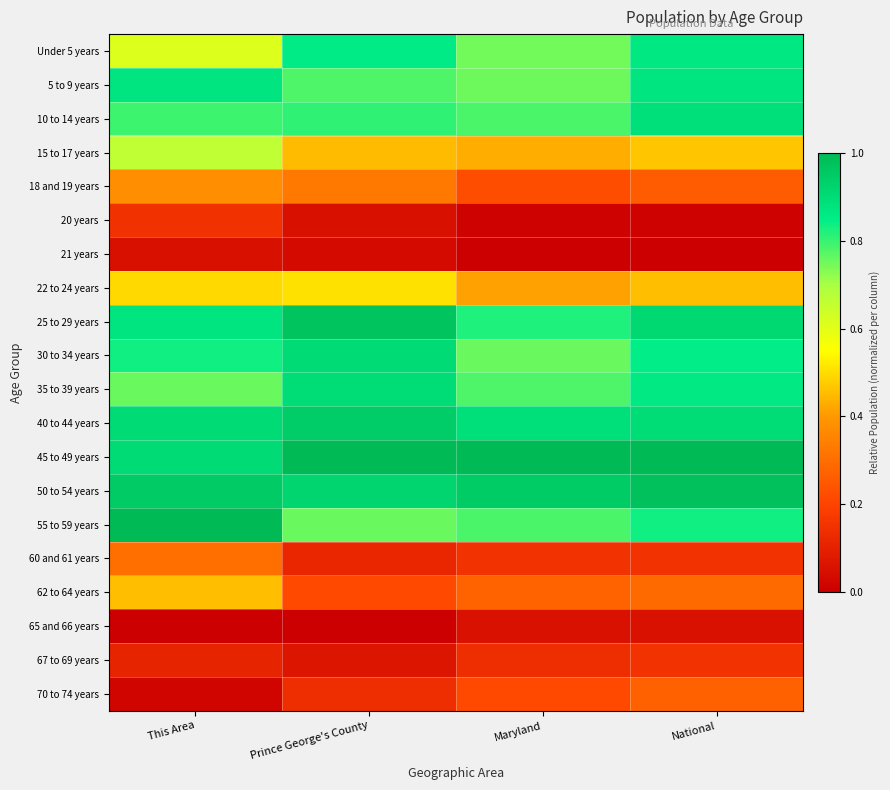

Reading left to right, extract all data points from this chart.

Under 5 years: This Area=0.6	Prince George's County=0.9	Maryland=0.7	National=0.9
5 to 9 years: This Area=0.9	Prince George's County=0.8	Maryland=0.8	National=0.9
10 to 14 years: This Area=0.8	Prince George's County=0.8	Maryland=0.8	National=0.9
15 to 17 years: This Area=0.7	Prince George's County=0.4	Maryland=0.4	National=0.5
18 and 19 years: This Area=0.4	Prince George's County=0.3	Maryland=0.2	National=0.3
20 years: This Area=0.1	Prince George's County=0.0	Maryland=0.0	National=0.0
21 years: This Area=0.0	Prince George's County=0.0	Maryland=0.0	National=0.0
22 to 24 years: This Area=0.5	Prince George's County=0.5	Maryland=0.4	National=0.5
25 to 29 years: This Area=0.9	Prince George's County=1.0	Maryland=0.8	National=0.9
30 to 34 years: This Area=0.8	Prince George's County=0.9	Maryland=0.8	National=0.9
35 to 39 years: This Area=0.8	Prince George's County=0.9	Maryland=0.8	National=0.9
40 to 44 years: This Area=0.9	Prince George's County=0.9	Maryland=0.9	National=0.9
45 to 49 years: This Area=0.9	Prince George's County=1.0	Maryland=1.0	National=1.0
50 to 54 years: This Area=1.0	Prince George's County=0.9	Maryland=0.9	National=1.0
55 to 59 years: This Area=1.0	Prince George's County=0.8	Maryland=0.8	National=0.8
60 and 61 years: This Area=0.3	Prince George's County=0.1	Maryland=0.1	National=0.2
62 to 64 years: This Area=0.5	Prince George's County=0.2	Maryland=0.3	National=0.3
65 and 66 years: This Area=0.0	Prince George's County=0.0	Maryland=0.1	National=0.1
67 to 69 years: This Area=0.1	Prince George's County=0.1	Maryland=0.1	National=0.2
70 to 74 years: This Area=0.0	Prince George's County=0.1	Maryland=0.2	National=0.3